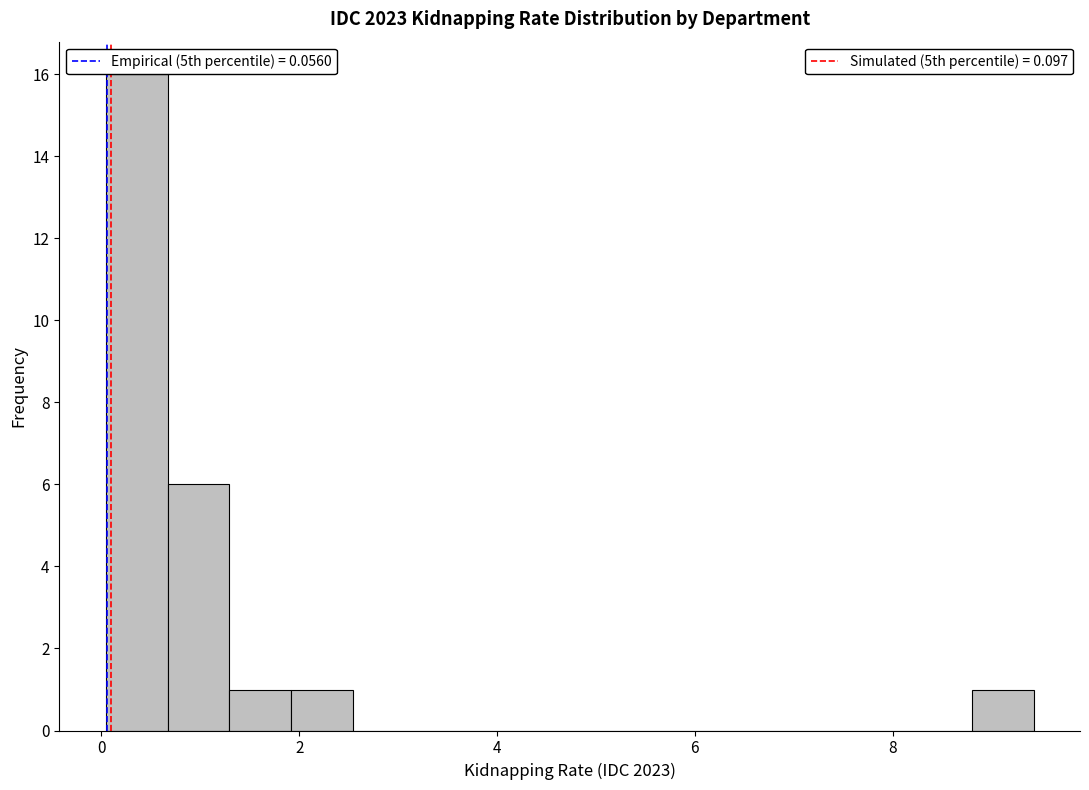

Read against the x-axis, roughly where is the centre of the tallest bar?

0.4